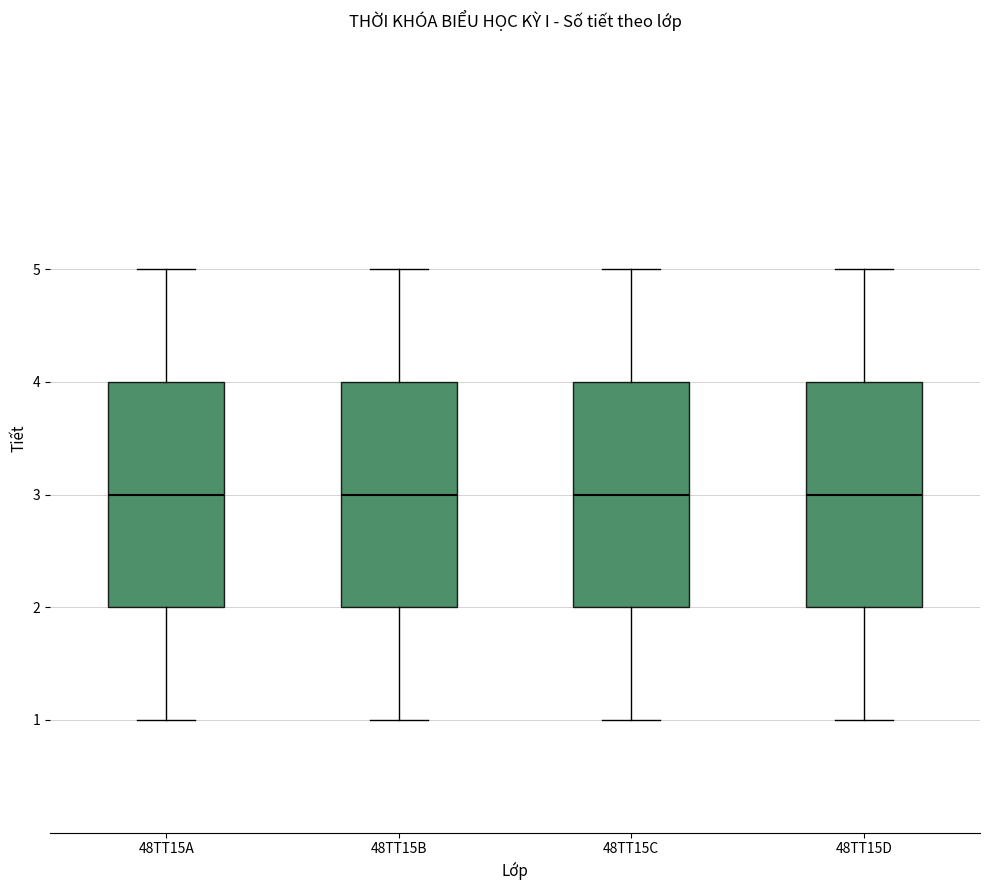

Reading left to right, read every box against the y-axis: the position of its median line, the range the box covers, and the ends of its whiskers. The values are not printed on the chart, so give them approximately, as read against the axis.

48TT15A: median 3, box 2 to 4, whiskers 1 to 5
48TT15B: median 3, box 2 to 4, whiskers 1 to 5
48TT15C: median 3, box 2 to 4, whiskers 1 to 5
48TT15D: median 3, box 2 to 4, whiskers 1 to 5